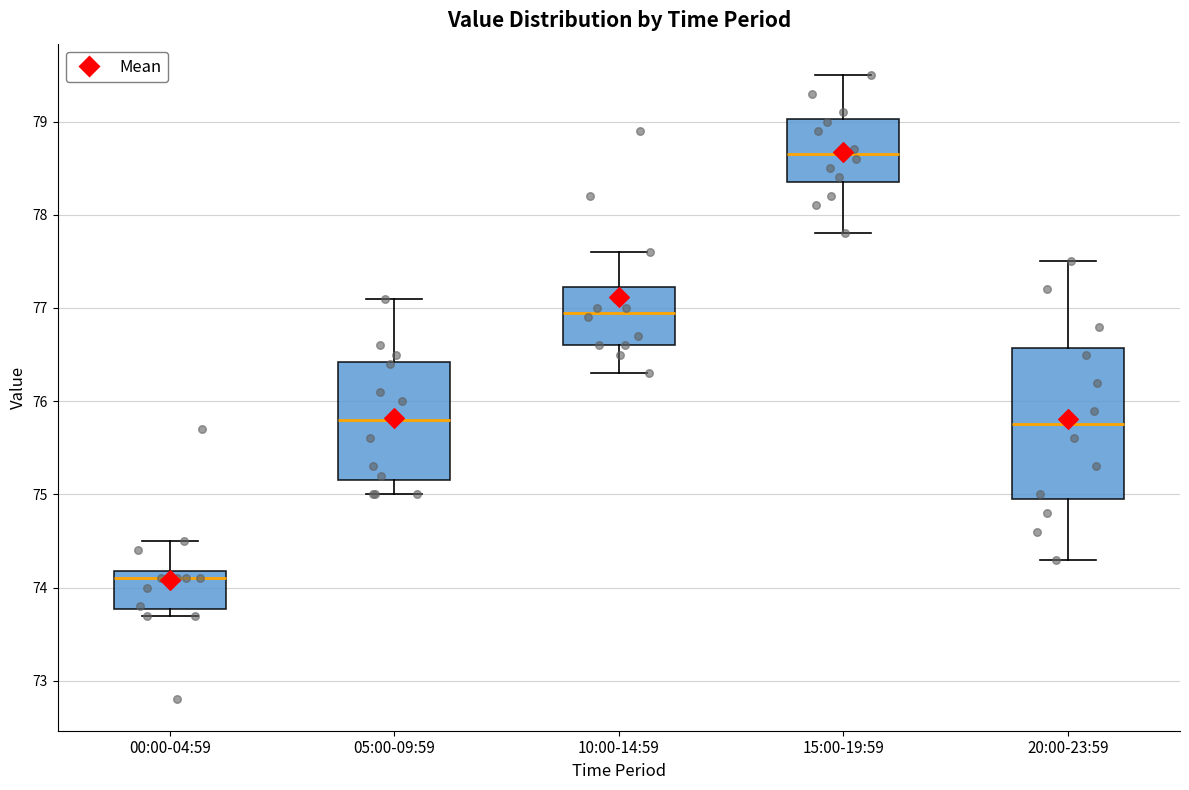

Reading left to right, transcribe this box plot: for each box, give where its median line is, the range the box spans, and where its two whiskers end, as read against the y-axis. The values are not printed on the chart, so give them approximately, as read against the axis.

00:00-04:59: median 74.1, box 73.8 to 74.2, whiskers 73.7 to 74.5
05:00-09:59: median 75.8, box 75.2 to 76.4, whiskers 75.0 to 77.1
10:00-14:59: median 77.0, box 76.6 to 77.2, whiskers 76.3 to 77.6
15:00-19:59: median 78.7, box 78.4 to 79.0, whiskers 77.8 to 79.5
20:00-23:59: median 75.8, box 75.0 to 76.6, whiskers 74.3 to 77.5